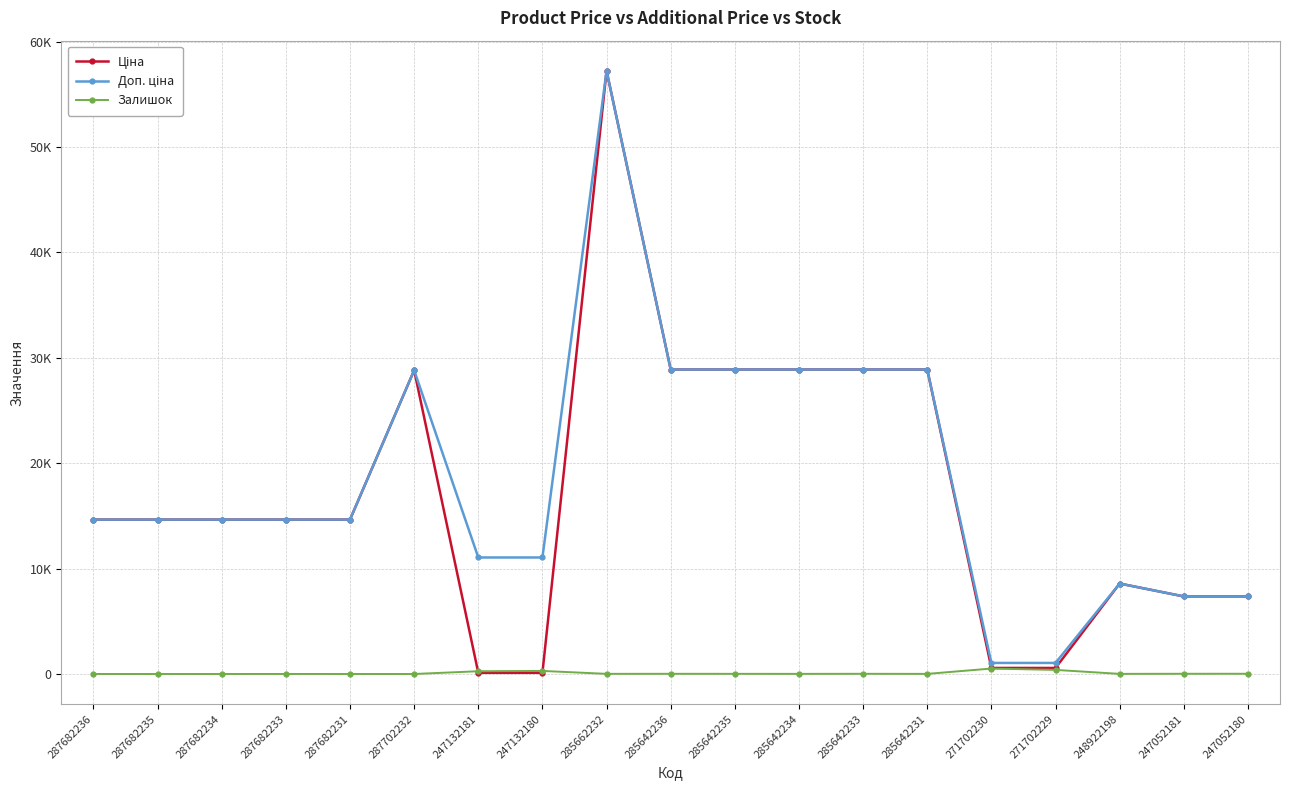

Rank the series at 287682236 from highest to lowest value.

Ціна, Доп. ціна, Залишок